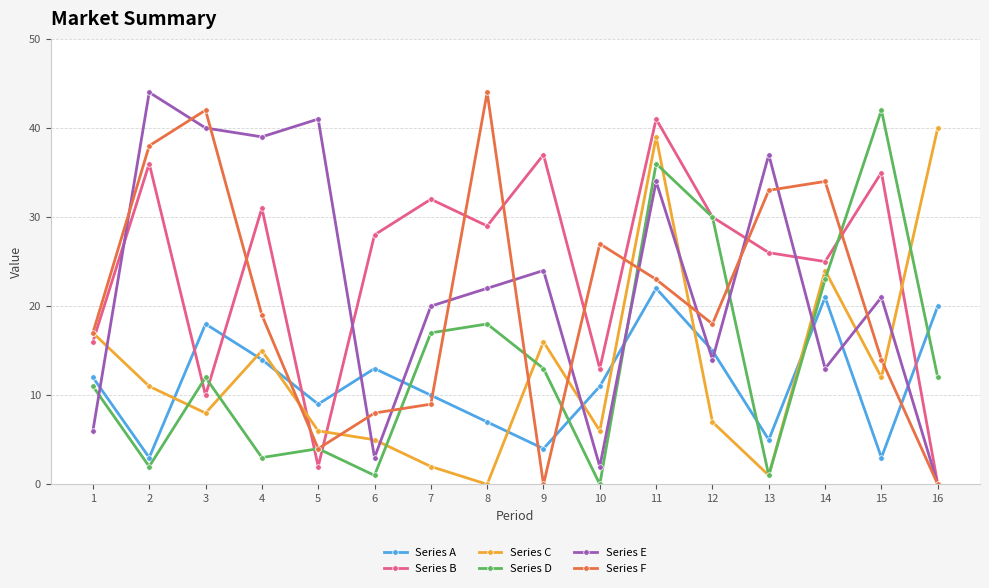

How many interior local peaks does the Series B series have?

6